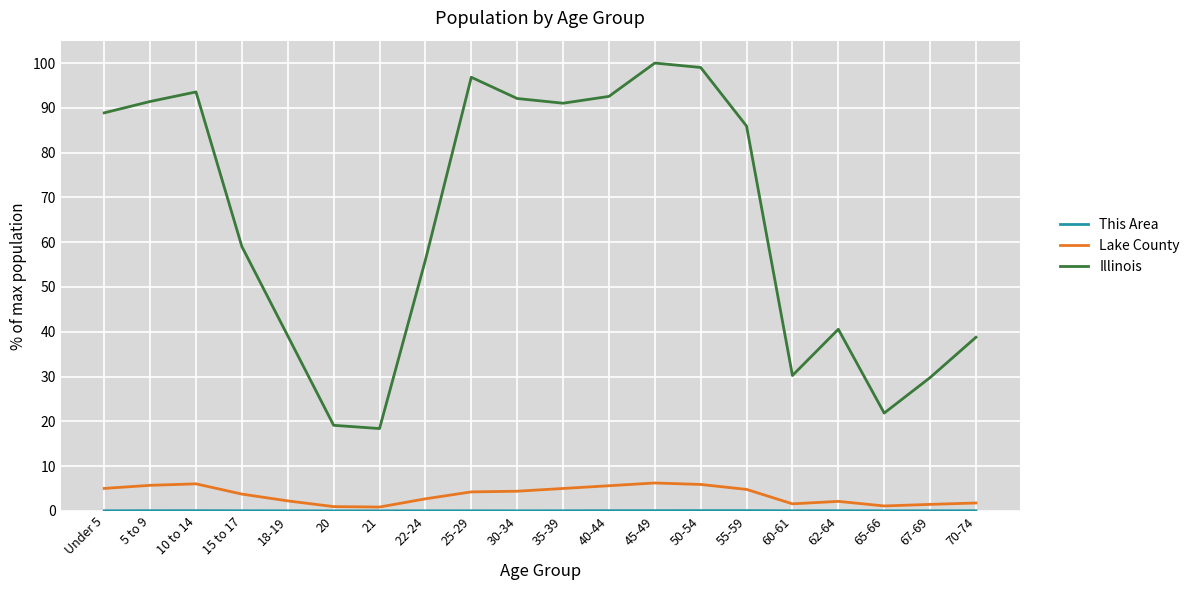

True or false: Illinois and Lake County cross at least once.

False